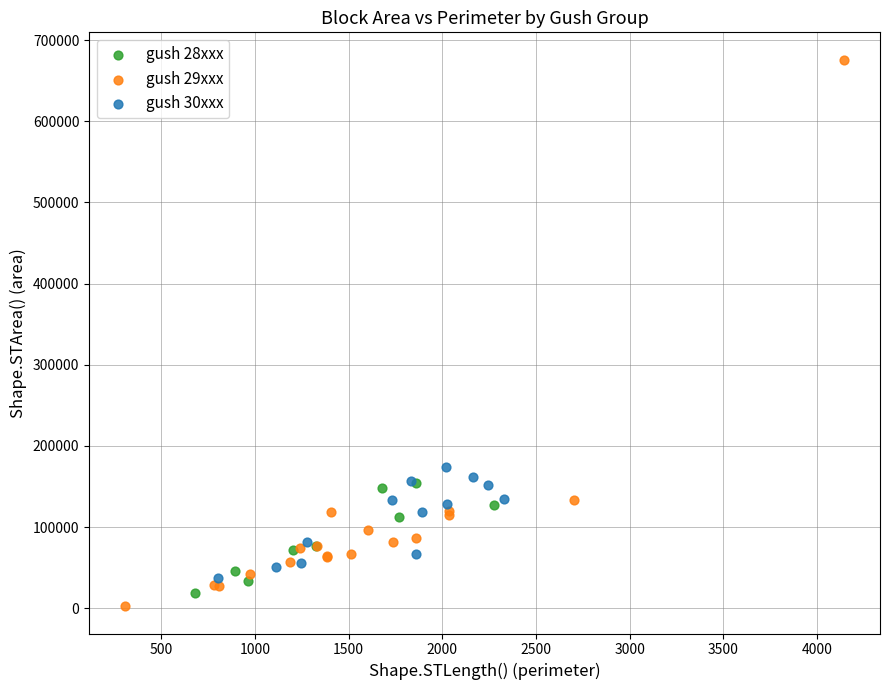

Which series has the widest spread of Y values?

gush 29xxx